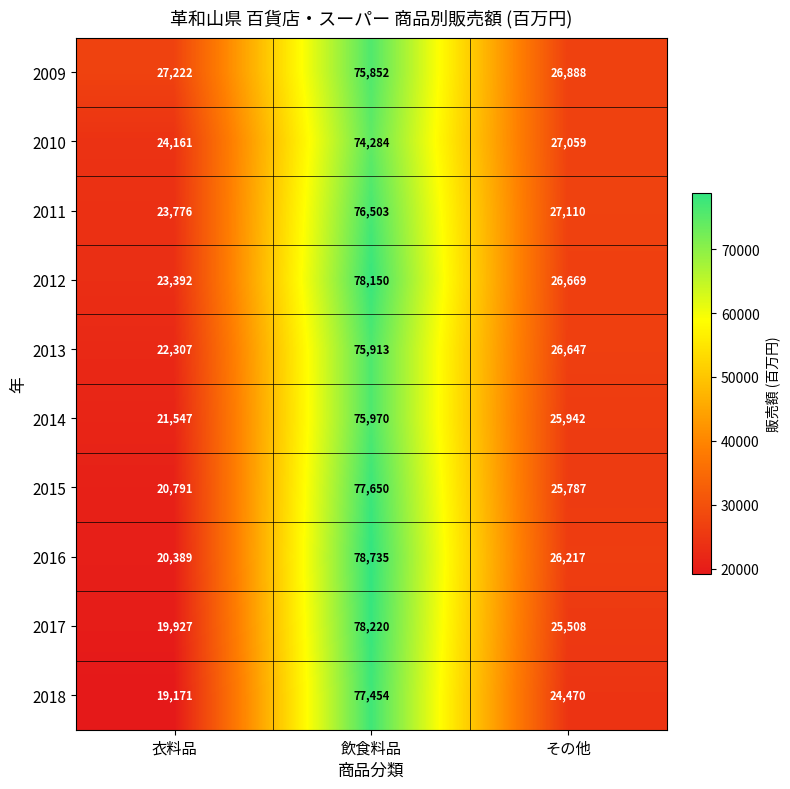

At which category does the chart reach its minimum across all series?

衣料品